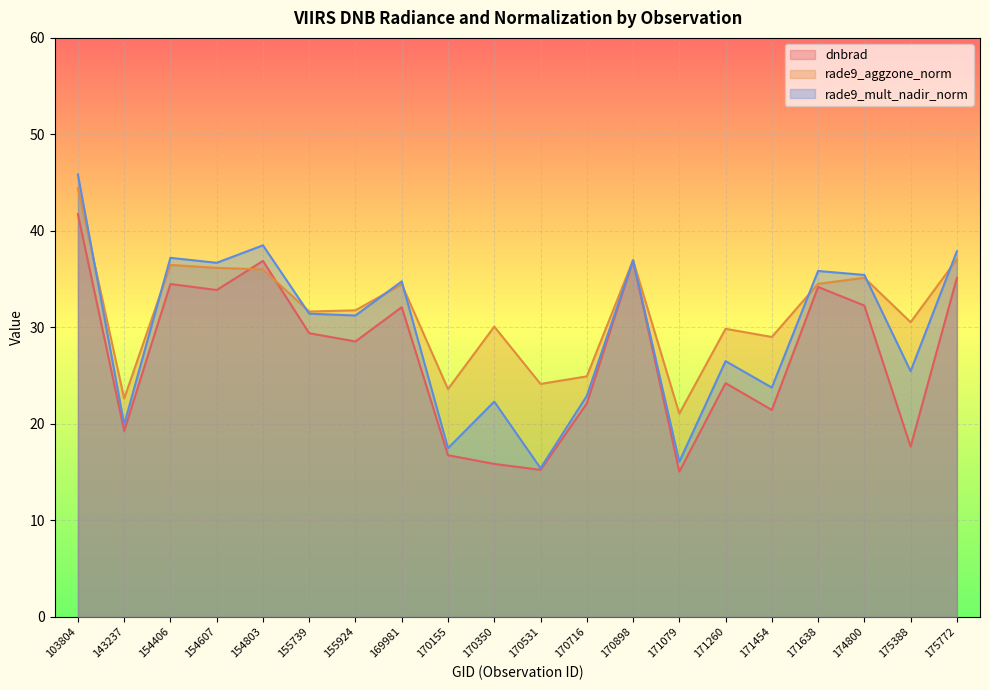

What are all the series names shown in the legend?

dnbrad, rade9_aggzone_norm, rade9_mult_nadir_norm